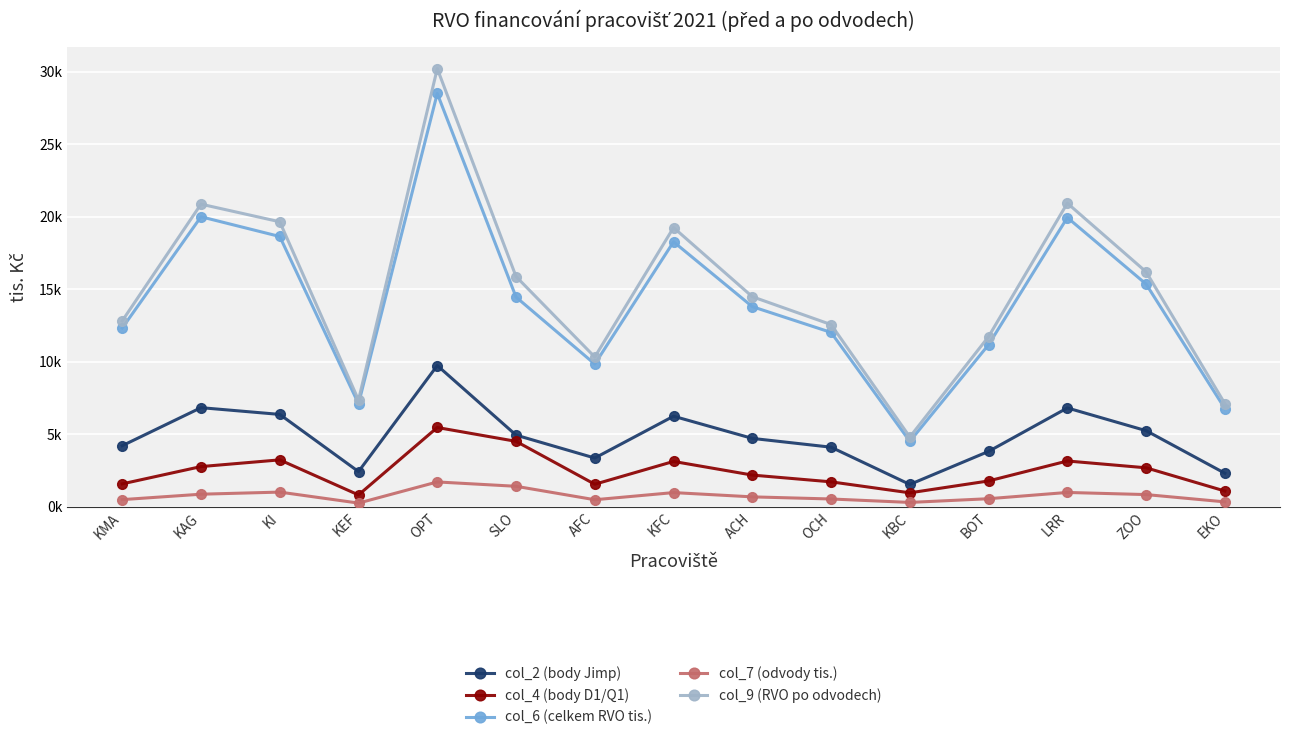

Is the value of col_2 (body Jimp) at OCH greater than the value of col_6 (celkem RVO tis.) at BOT?

No